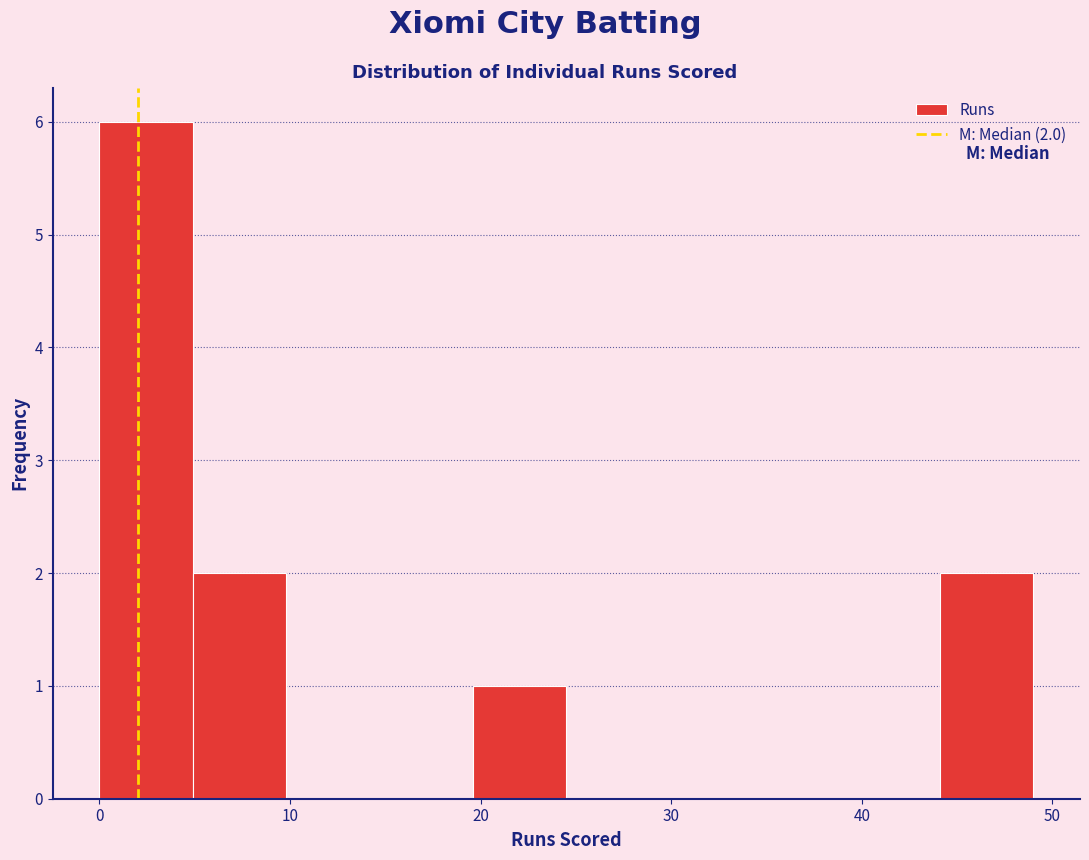

Over which range of the x-axis is the bar tallest?

0.0 to 4.9